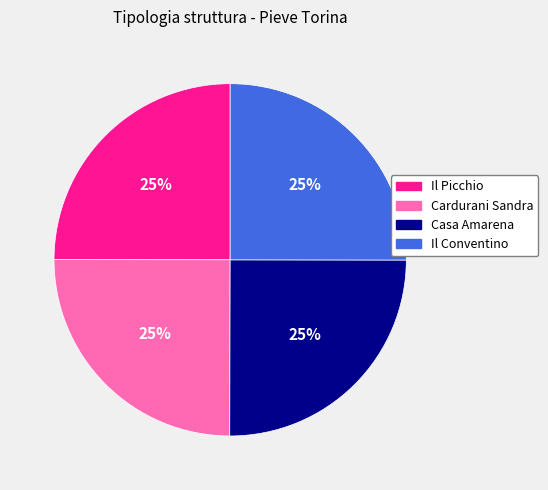

How many segments does this pie chart have?

4